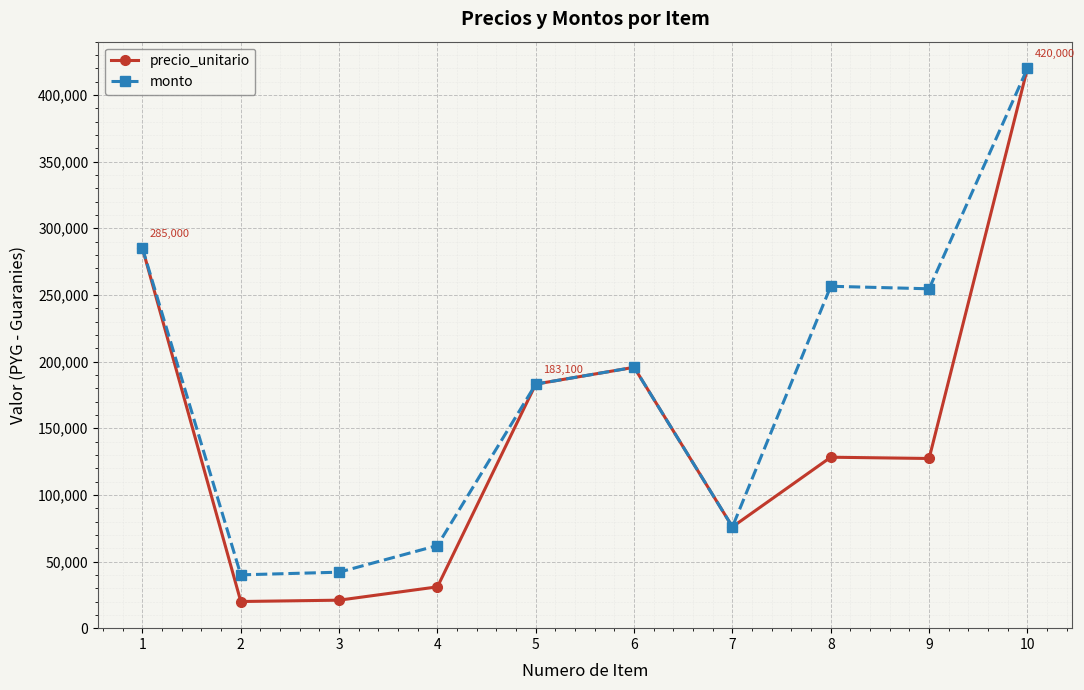

Rank the series by their average value, from lowest to highest.

precio_unitario, monto